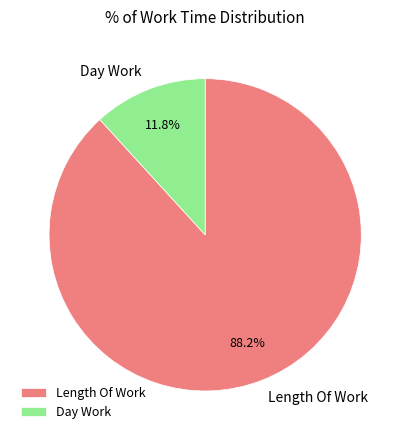

To the nearest percent, what is the difference between the largest and smallest slice percentages?

76%